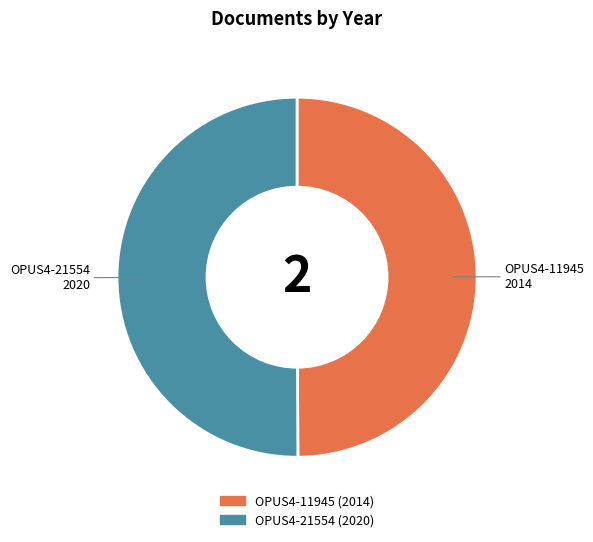

Combined, do OPUS4-11945 and OPUS4-21554 account for over 50%?

Yes